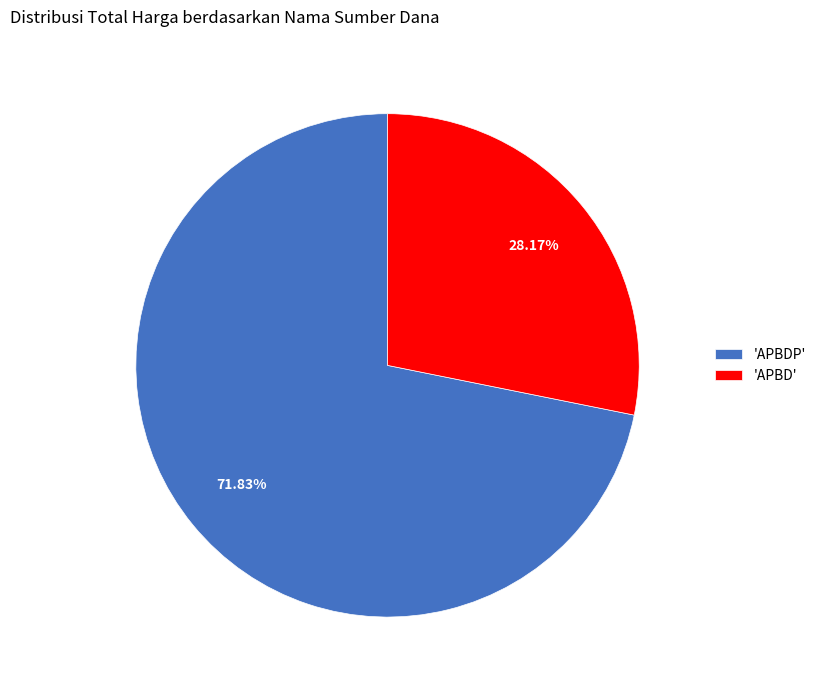

To the nearest percent, what is the difference between the largest and smallest slice percentages?

44%